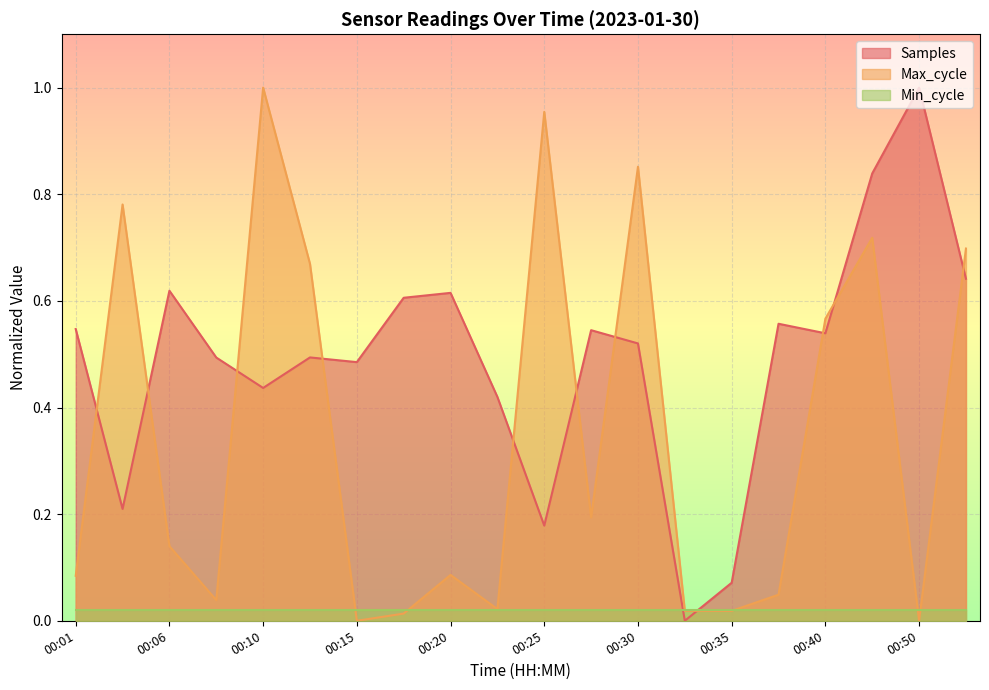

What is the spread (max minus min) of values at 00:35?

0.1